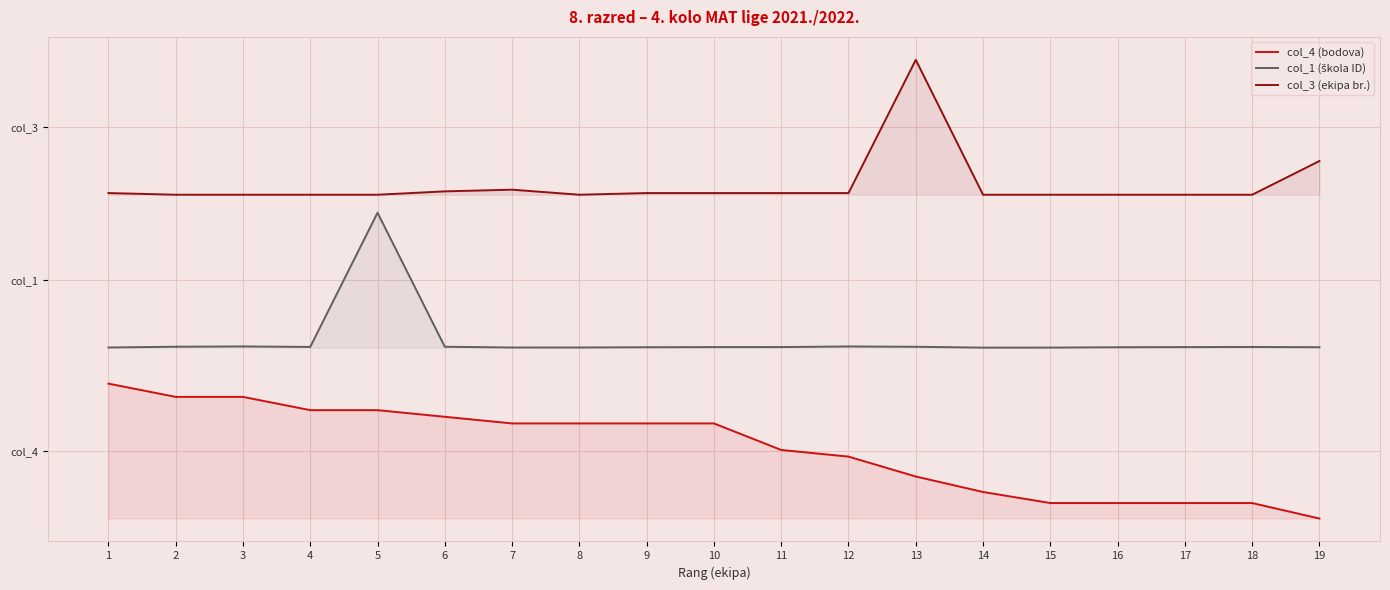

Is it true that col_1 (škola ID) equals 0.6 at 18?

False